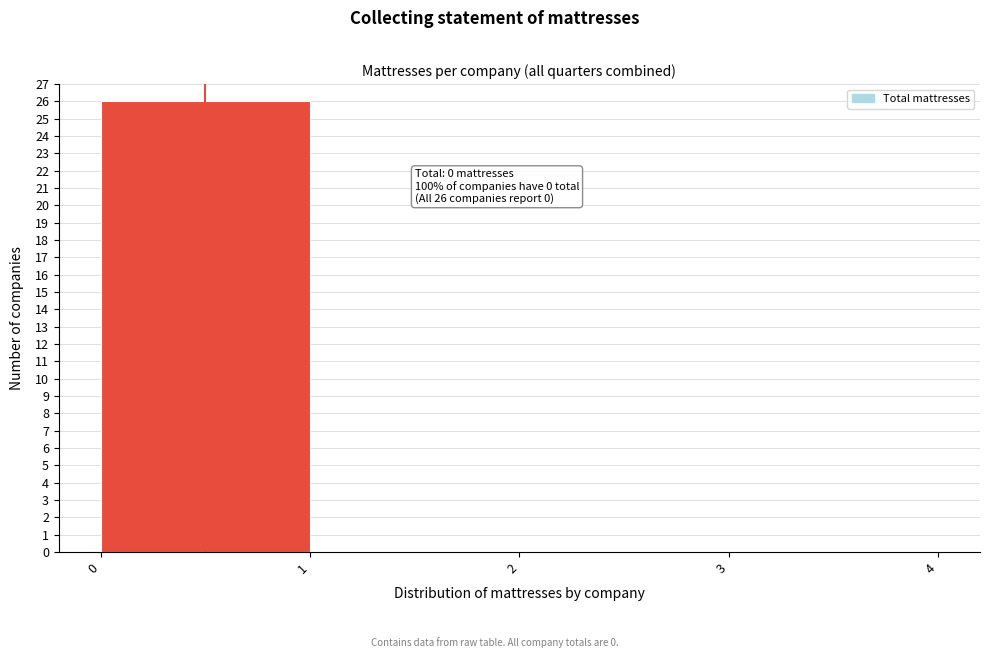

Over which range of the x-axis is the bar tallest?

0 to 1